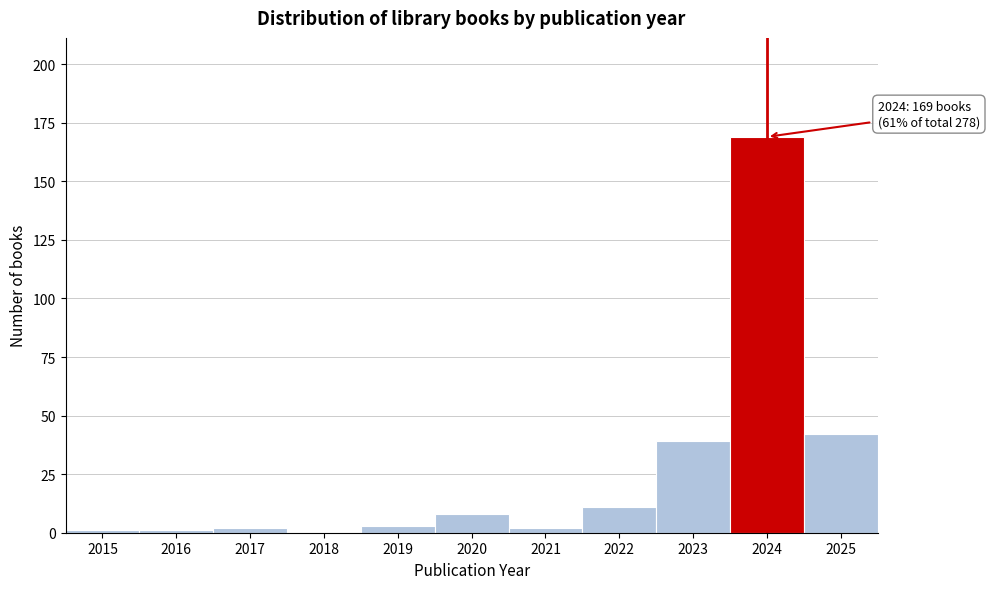

Reading left to right, what are all the values shown in this chart?

2015=1	2016=1	2017=2	2018=0	2019=3	2020=8	2021=2	2022=11	2023=39	2024=169	2025=42